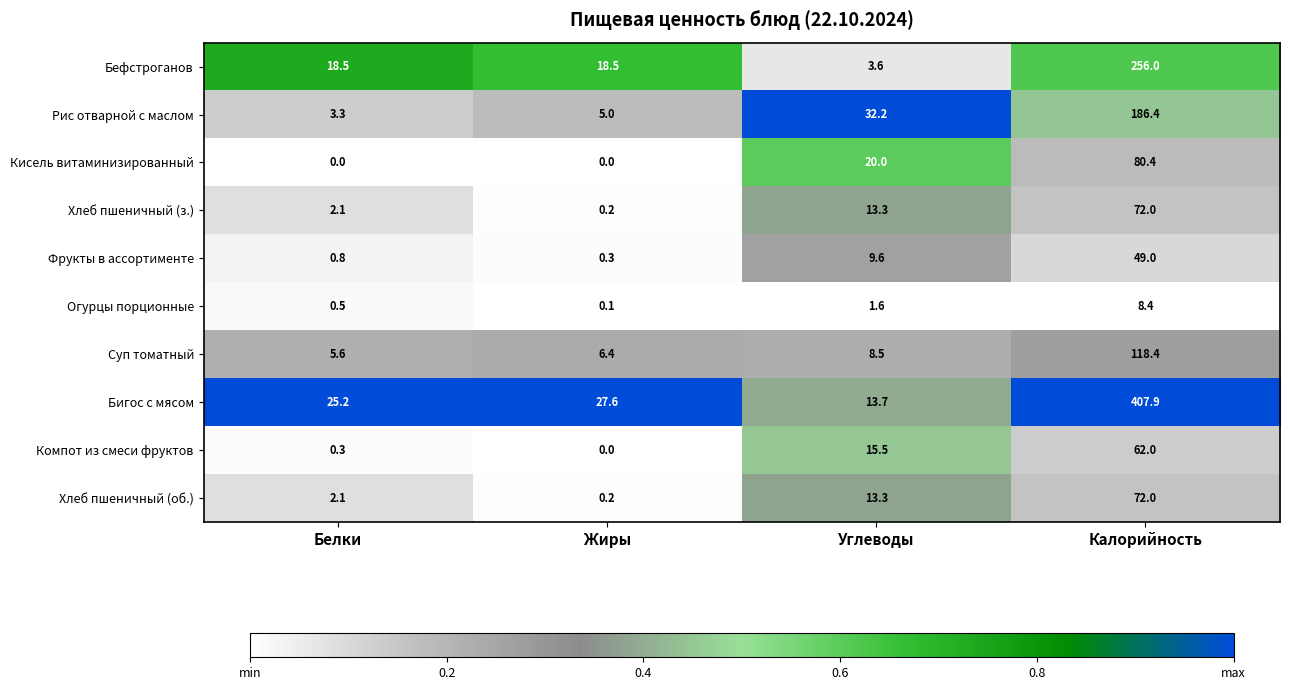

The value of Кисель витаминизированный at Калорийность is 20.2. True or false?

False